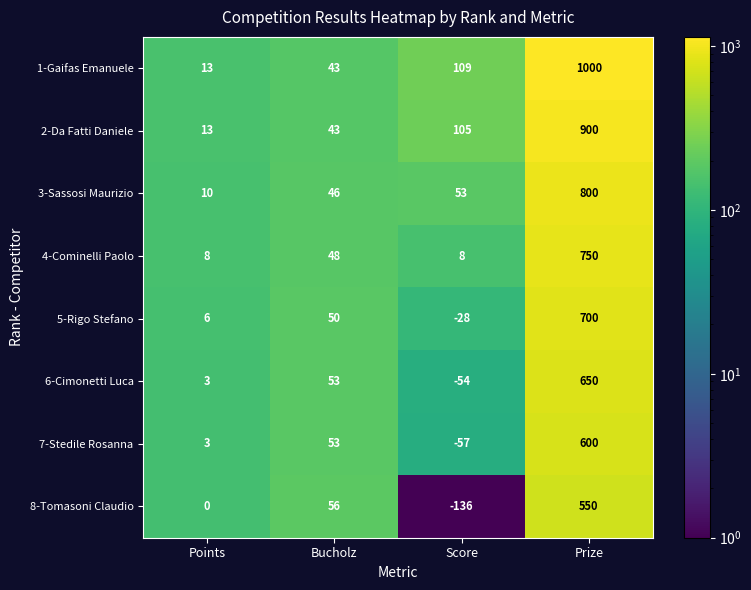

What is the total value across all series at Points?

56